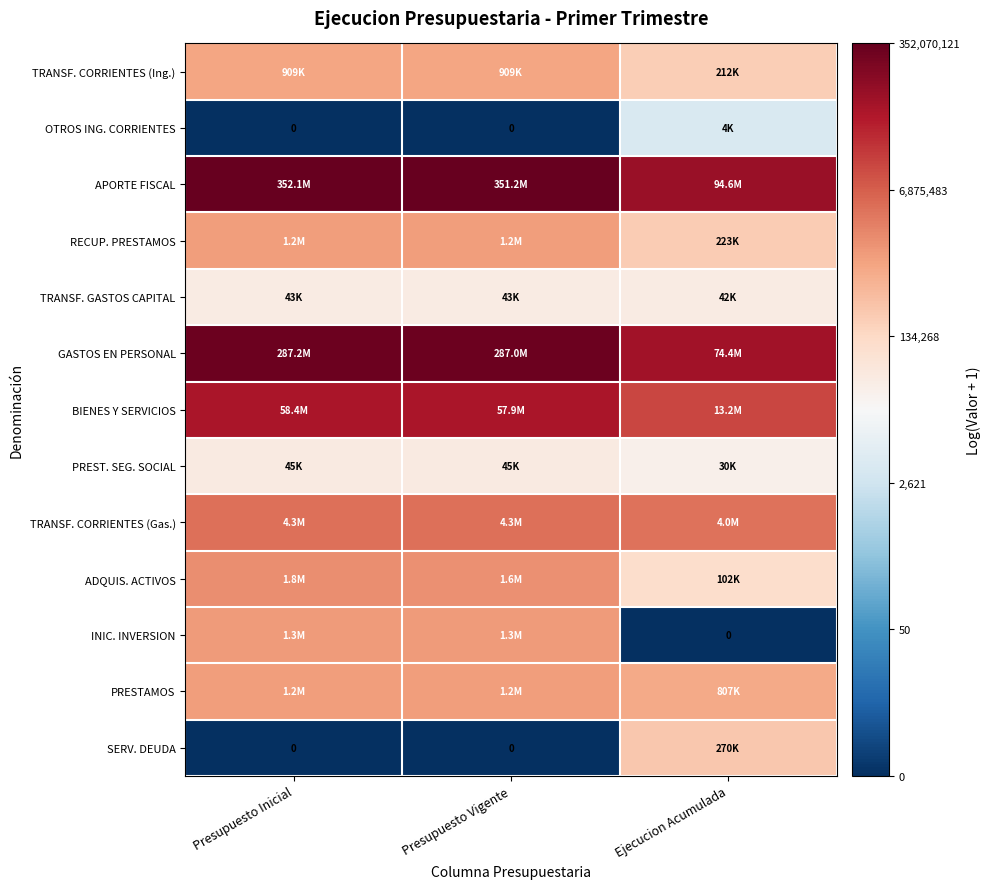

The value of RECUP. PRESTAMOS at Ejecucion Acumulada is 3.3. True or false?

False